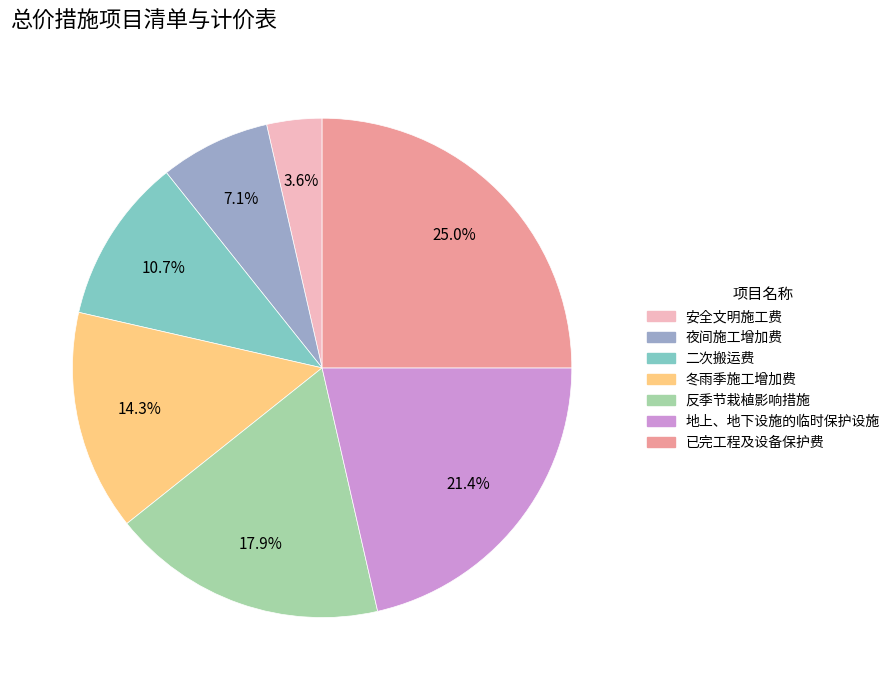

Does 已完工程及设备保护费 represent more than half of the total?

No